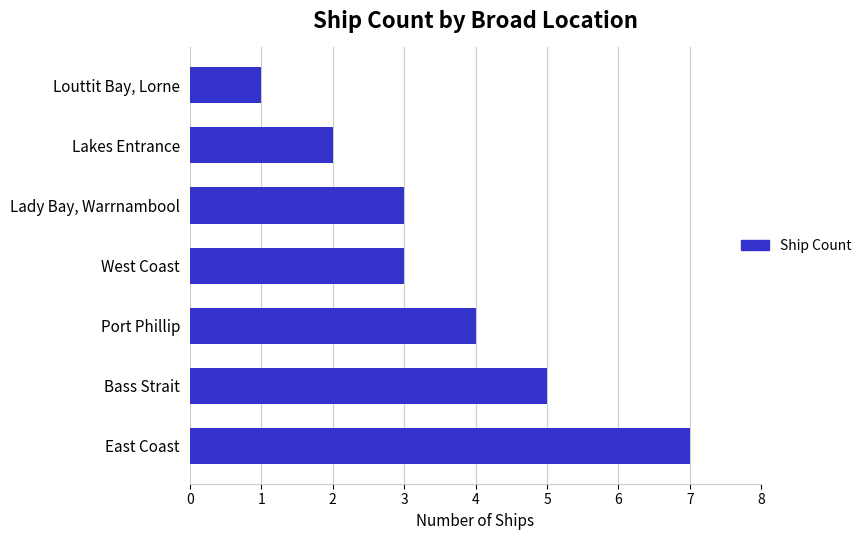

What is the difference between the second highest and minimum values?

4